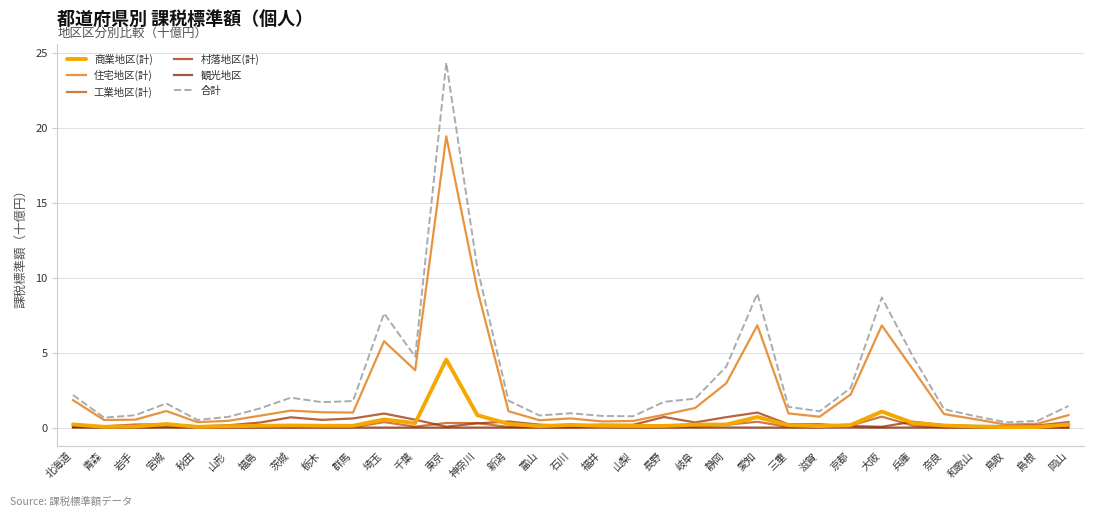

Is this an area chart (filled region under the line)?

No